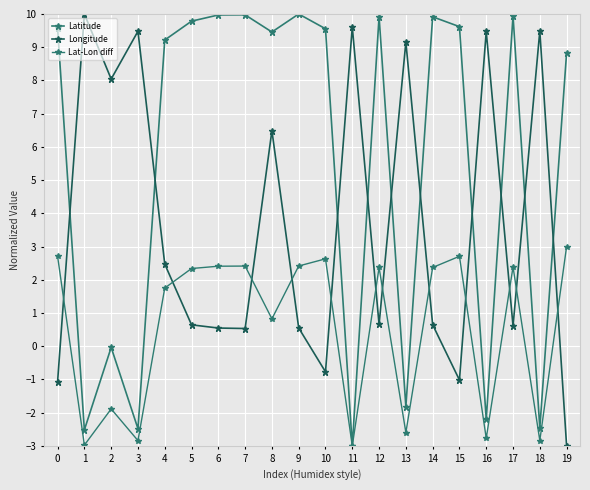

How many values in Lat-Lon diff are above zero?

13